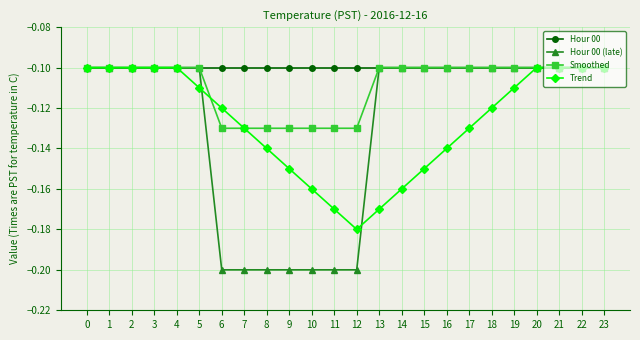

True or false: Hour 00 (late) has a value of -0.2 at 16.

False